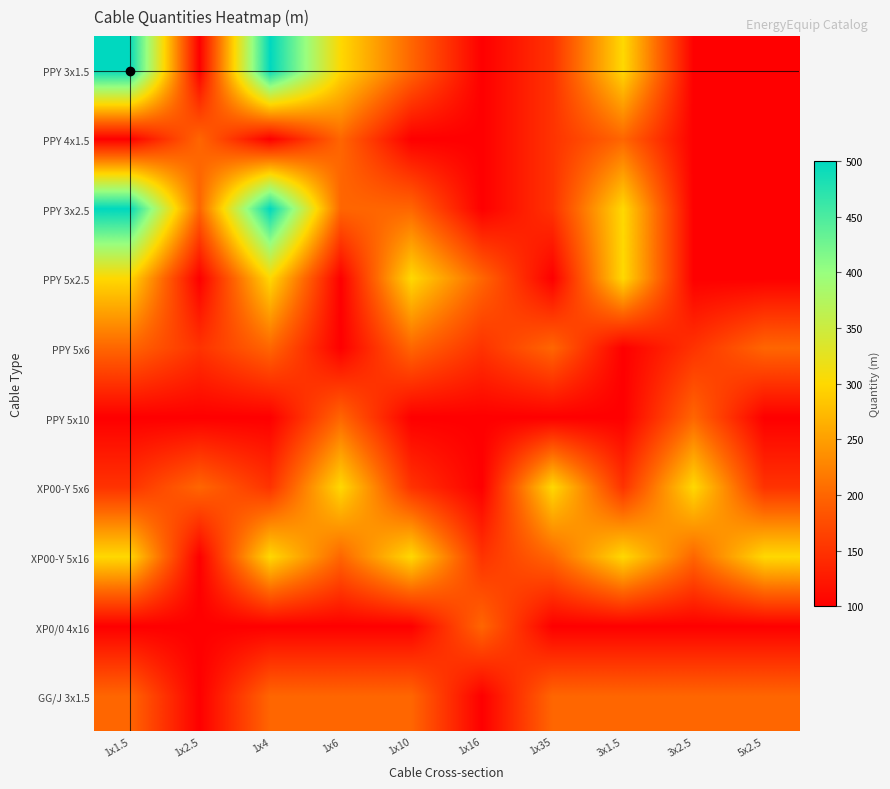

Which series changed the most between 1x35 and 3x2.5?

PPY 5x10